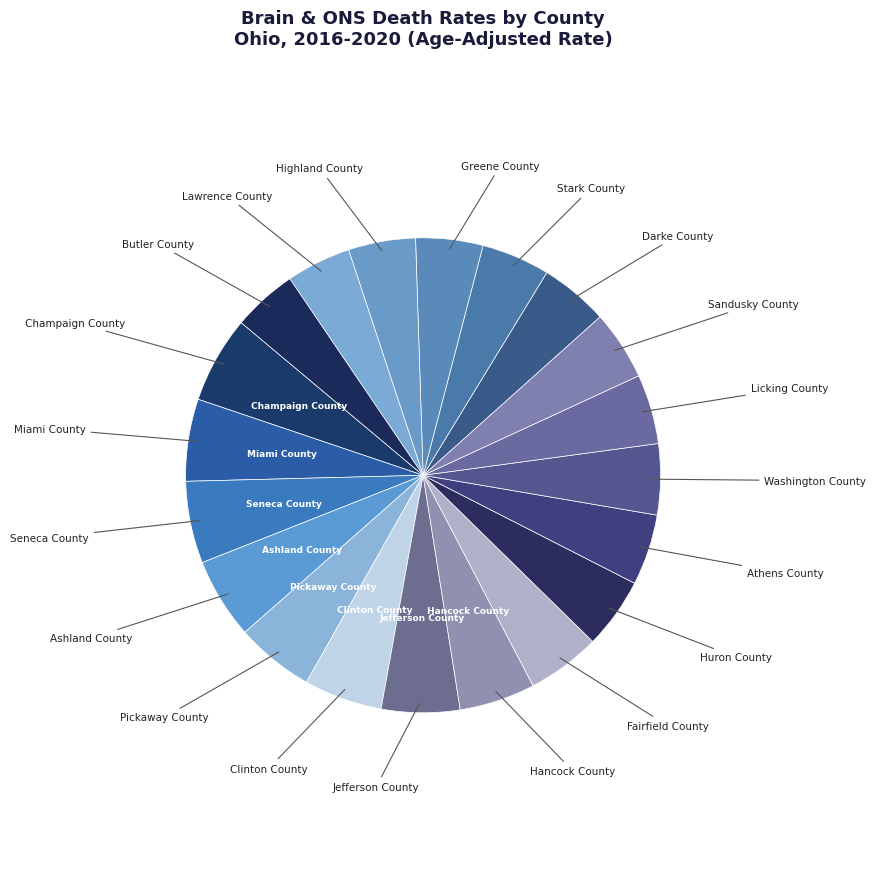

Count the number of slices in the pie.

20